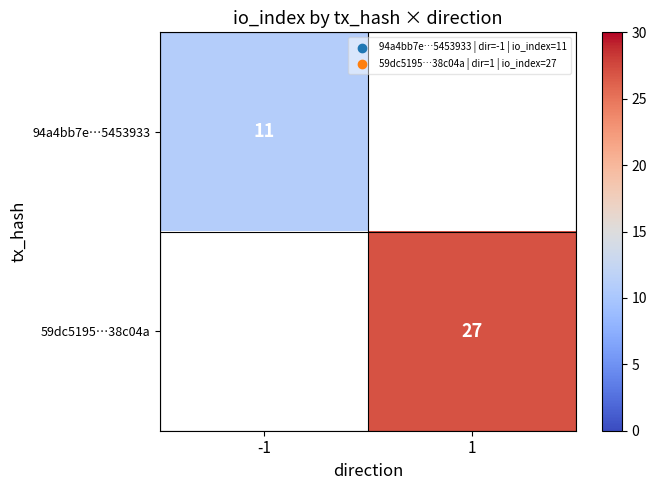

True or false: 59dc5195…38c04a has a value of 9.3 at 1.

False